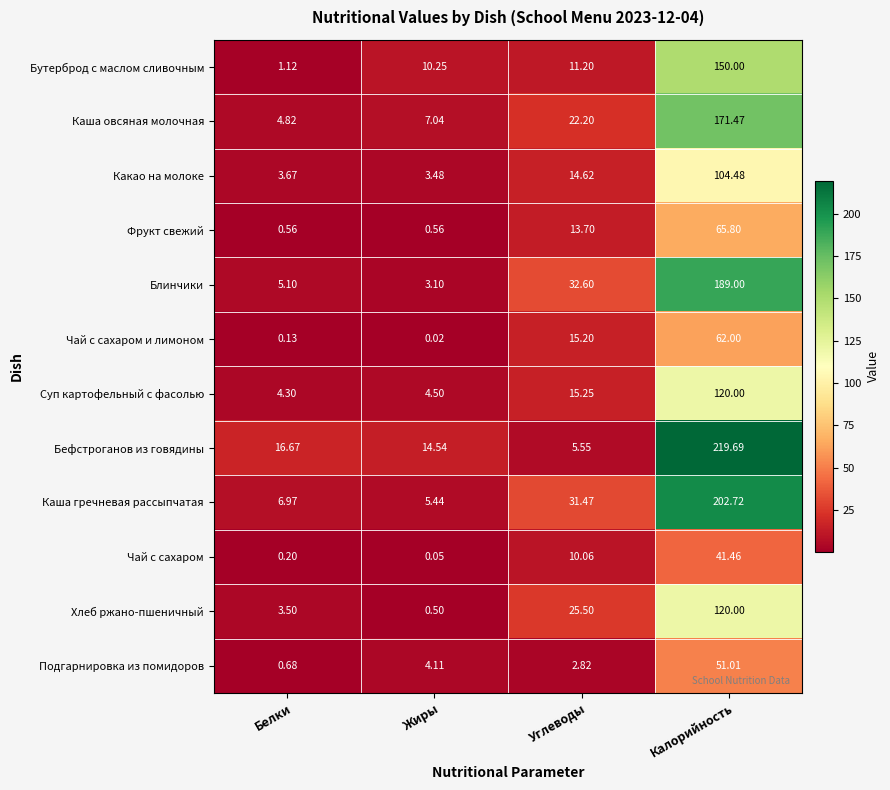

Which series has the largest total across all categories?

Бефстроганов из говядины